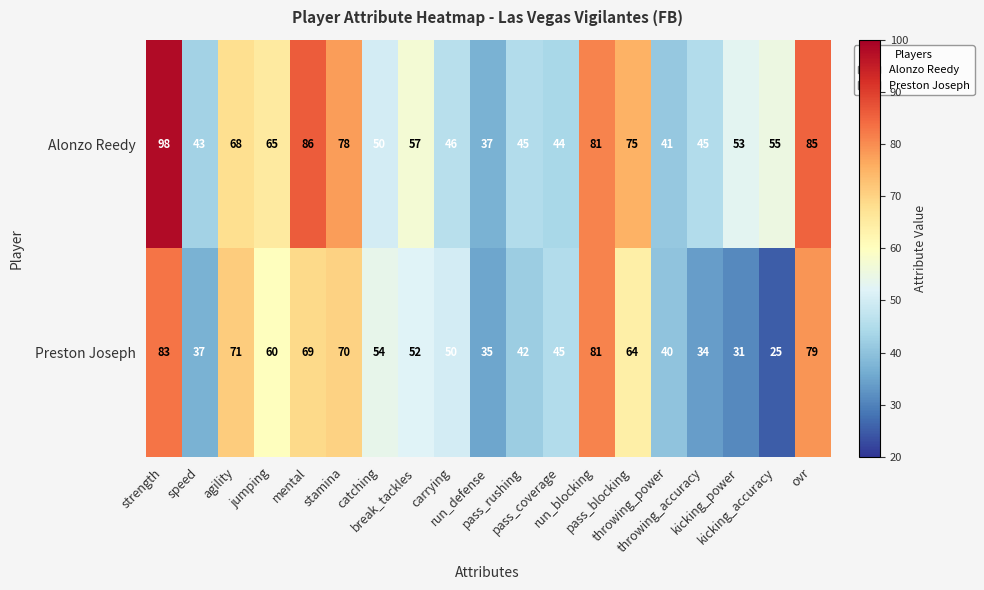

What is the smallest value displayed?

25